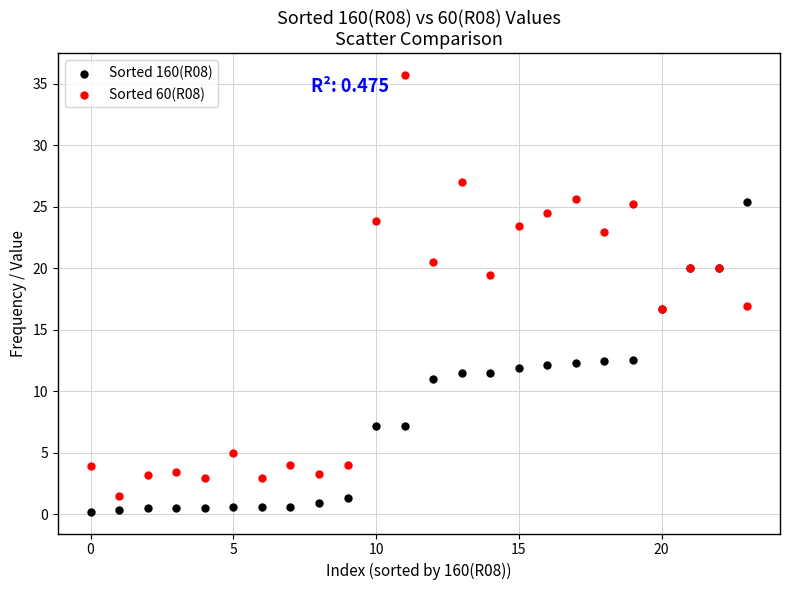

What are all the series names shown in the legend?

Sorted 160(R08), Sorted 60(R08)